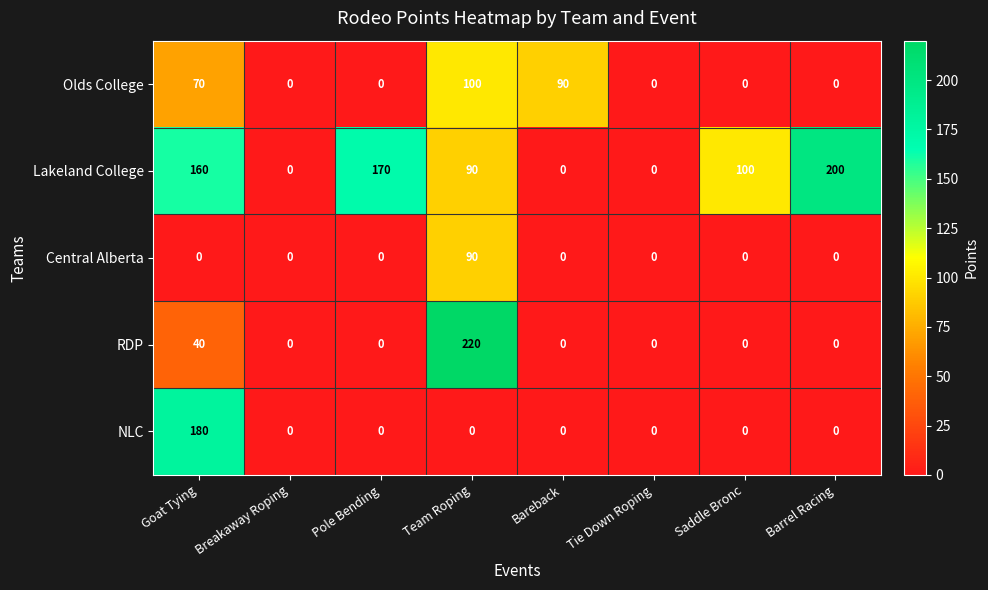

Which series has the largest range (max minus min)?

RDP